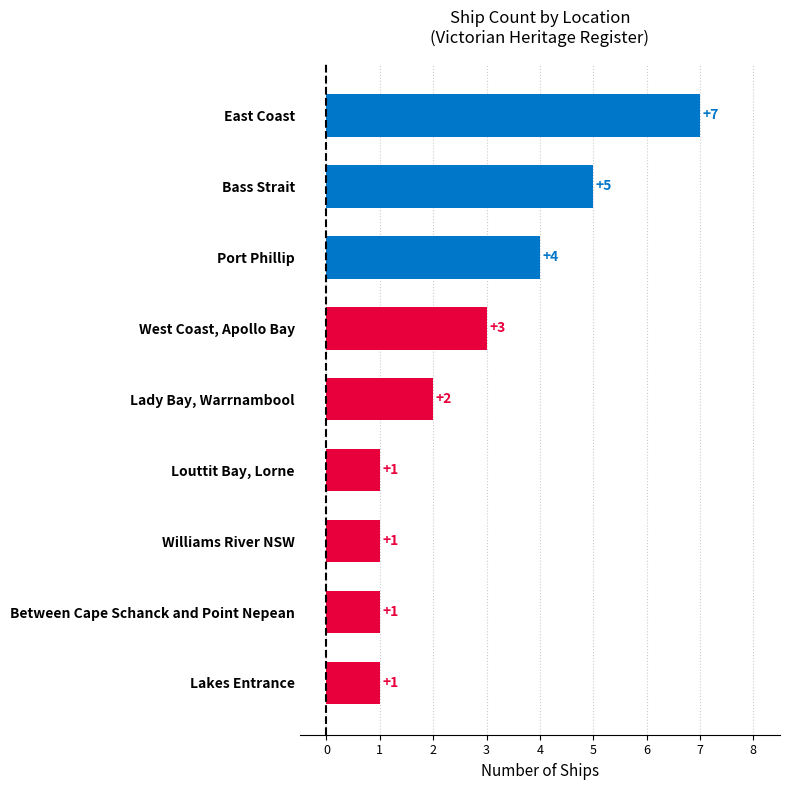

Reading bottom to top, extract all data points from this chart.

Lakes Entrance=1	Between Cape Schanck and Point Nepean=1	Williams River NSW=1	Louttit Bay, Lorne=1	Lady Bay, Warrnambool=2	West Coast, Apollo Bay=3	Port Phillip=4	Bass Strait=5	East Coast=7